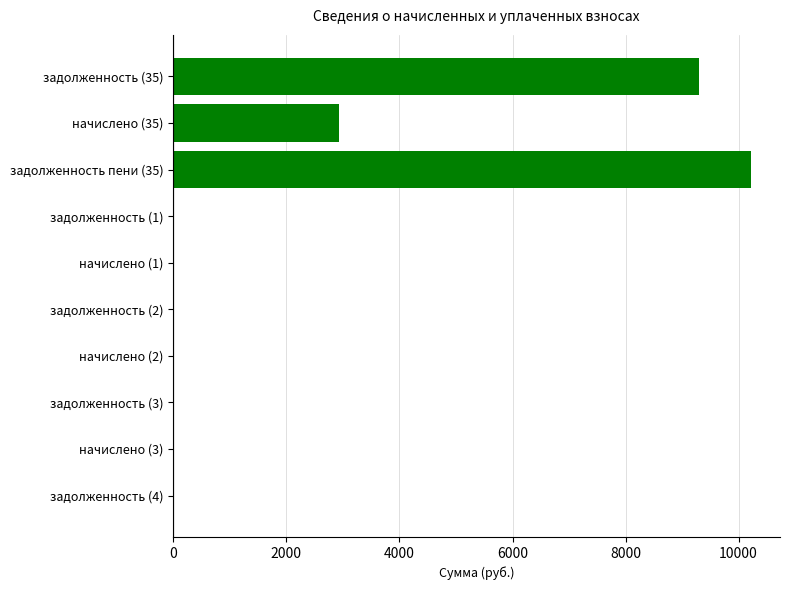

The value at задолженность (4) is -5316.0. True or false?

False